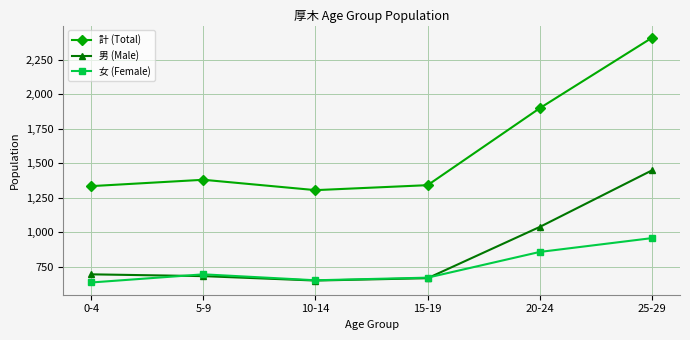

How many values in the 男 (Male) series are below 697?

3